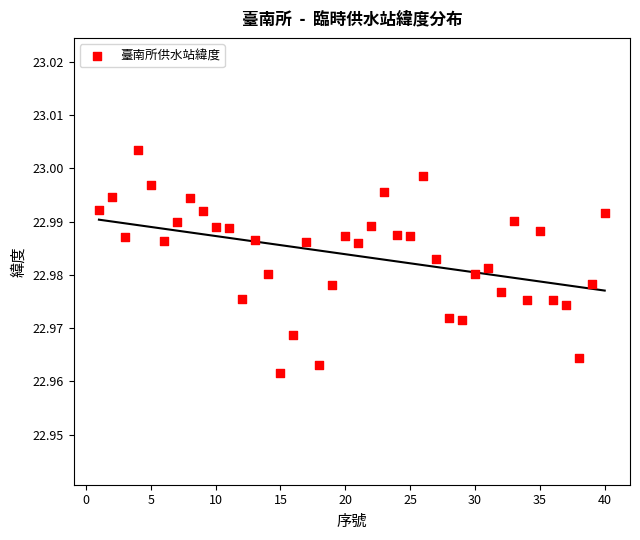

What is the range of X values (max minus min)?

39.0